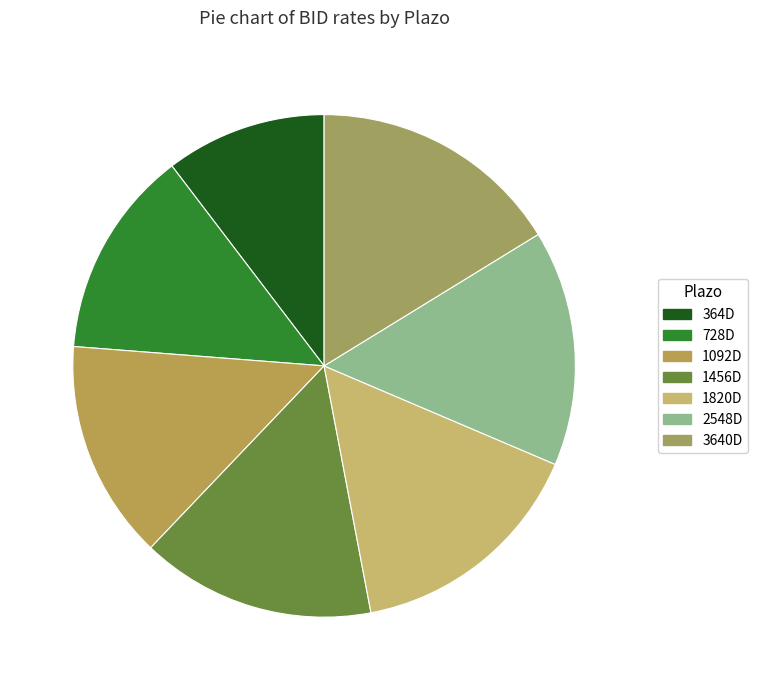

Is it true that 364D is 1% of the pie?

False